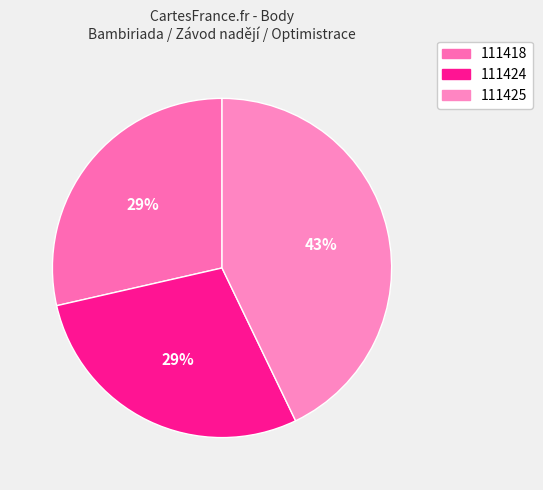

Rank the categories by value from lowest to highest.

111418, 111424, 111425